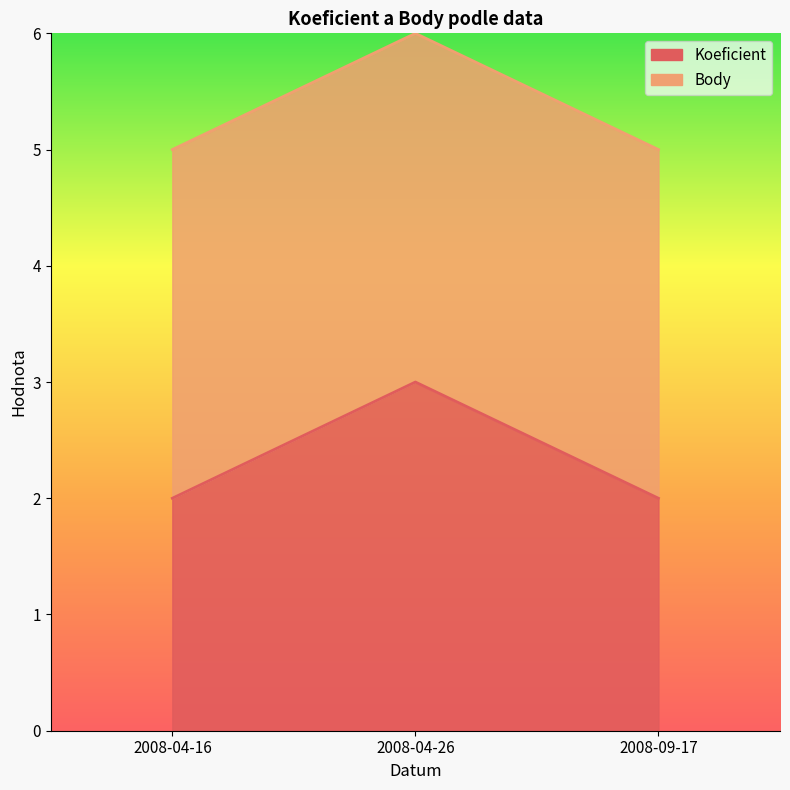

What is the sum of the values at 2008-04-16 and 2008-04-26?

5